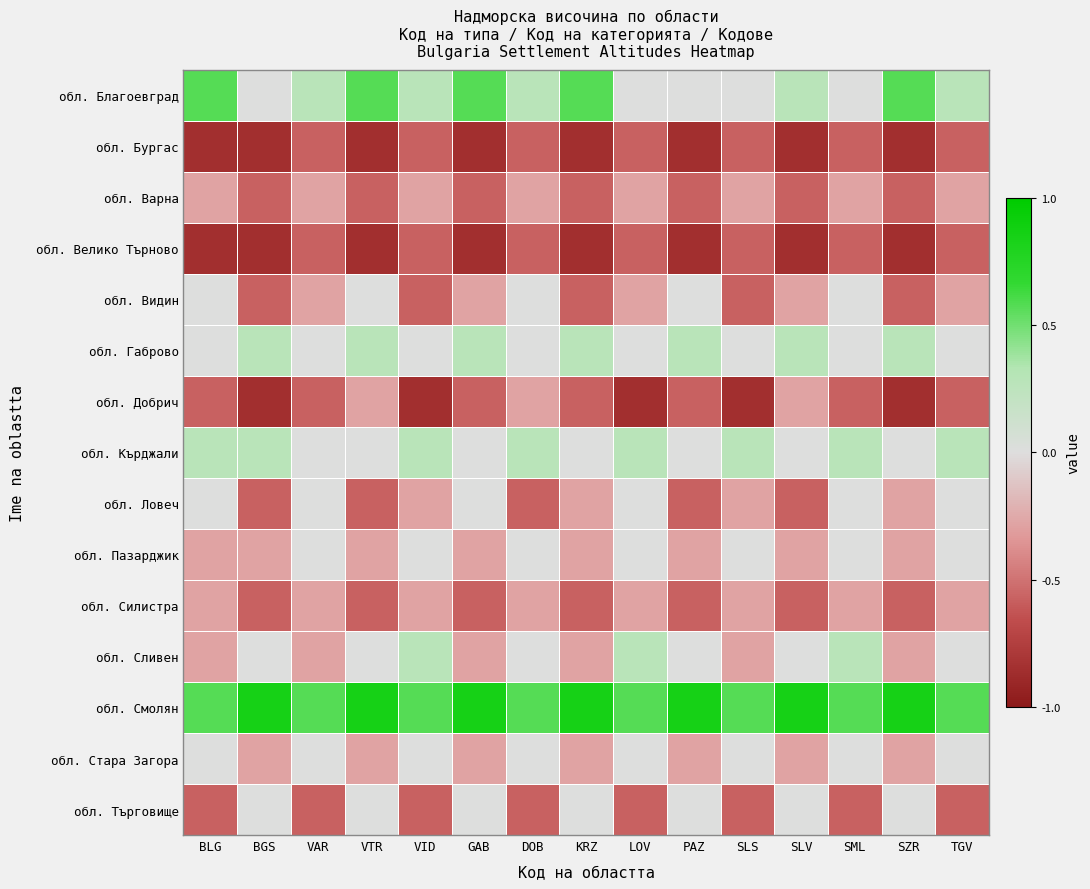

Rank the series by their maximum value, from highest to lowest.

обл. Смолян, обл. Благоевград, обл. Габрово, обл. Кърджали, обл. Сливен, обл. Видин, обл. Ловеч, обл. Пазарджик, обл. Стара Загора, обл. Търговище, обл. Варна, обл. Добрич, обл. Силистра, обл. Бургас, обл. Велико Търново